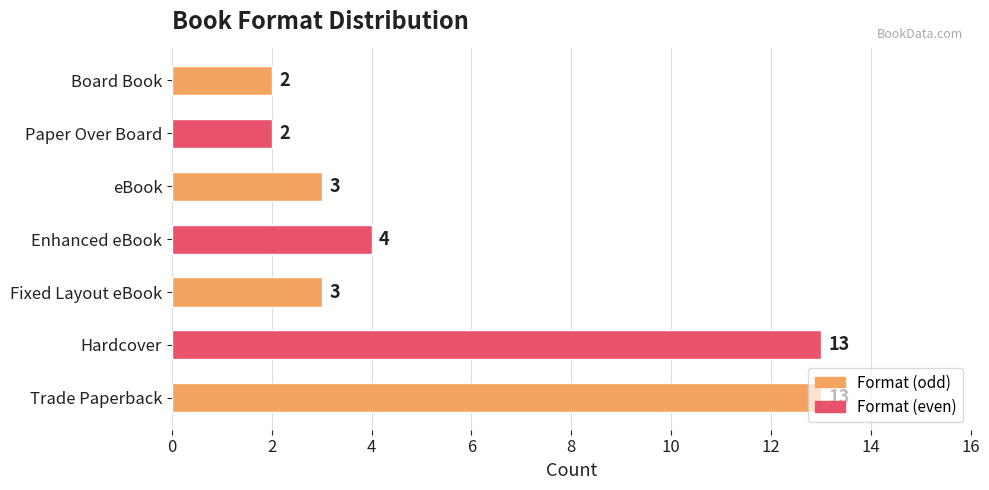

Does the chart contain stacked bars?

No